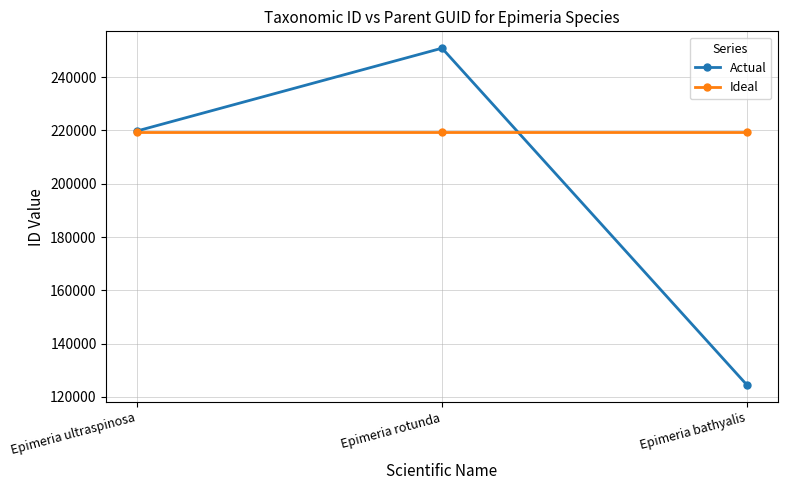

Is it true that Ideal equals 390463 at Epimeria ultraspinosa?

False